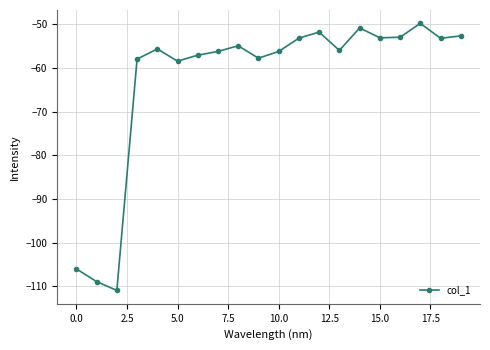

What is the difference between the second highest and second lowest values?

58.1